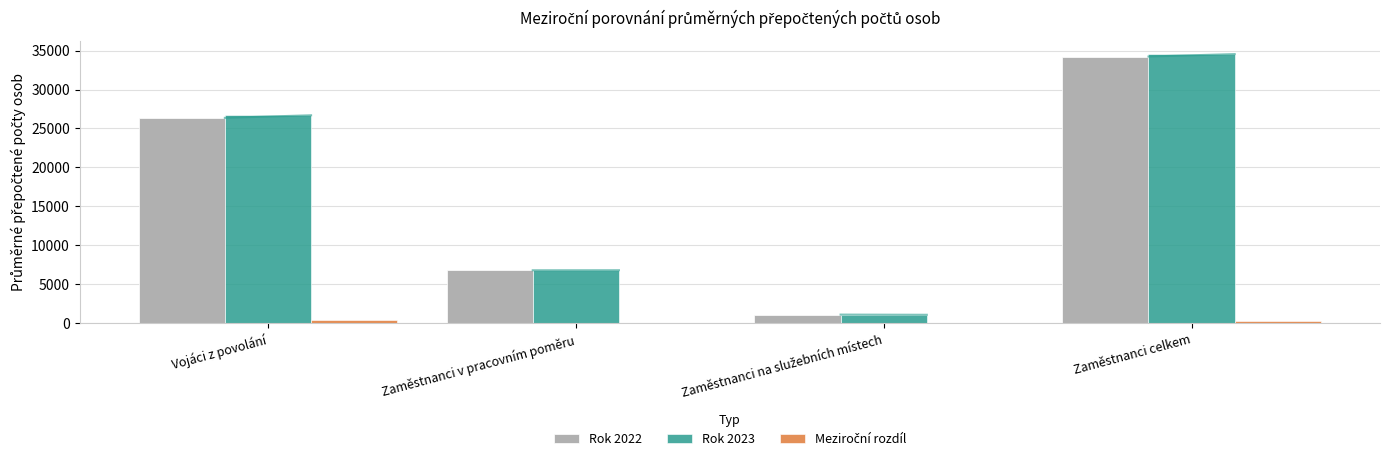

At which category is the sum across all series the highest?

Zaměstnanci celkem